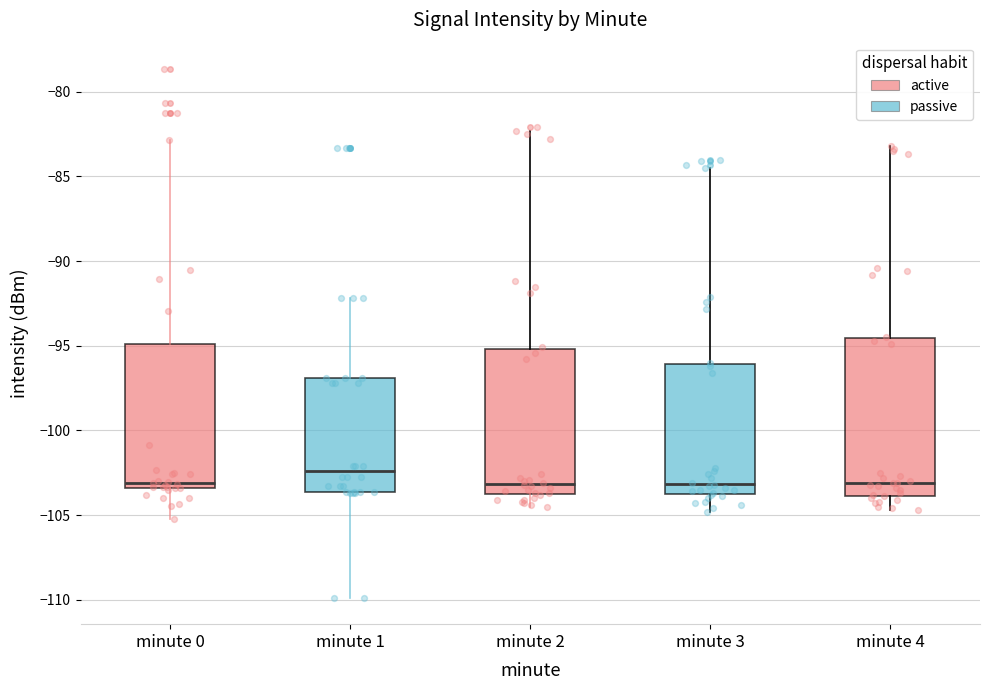

Reading left to right, transcribe this box plot: for each box, give where its median line is, the range the box spans, and where its two whiskers end, as read against the y-axis. The values are not printed on the chart, so give them approximately, as read against the axis.

minute 0: median -103.0, box -103.5 to -95.0, whiskers -105.5 to -83.0
minute 1: median -102.5, box -103.5 to -97.0, whiskers -110.0 to -92.0
minute 2: median -103.0, box -104.0 to -95.0, whiskers -104.5 to -82.5
minute 3: median -103.0, box -104.0 to -96.0, whiskers -105.0 to -84.5
minute 4: median -103.0, box -104.0 to -94.5, whiskers -104.5 to -83.0